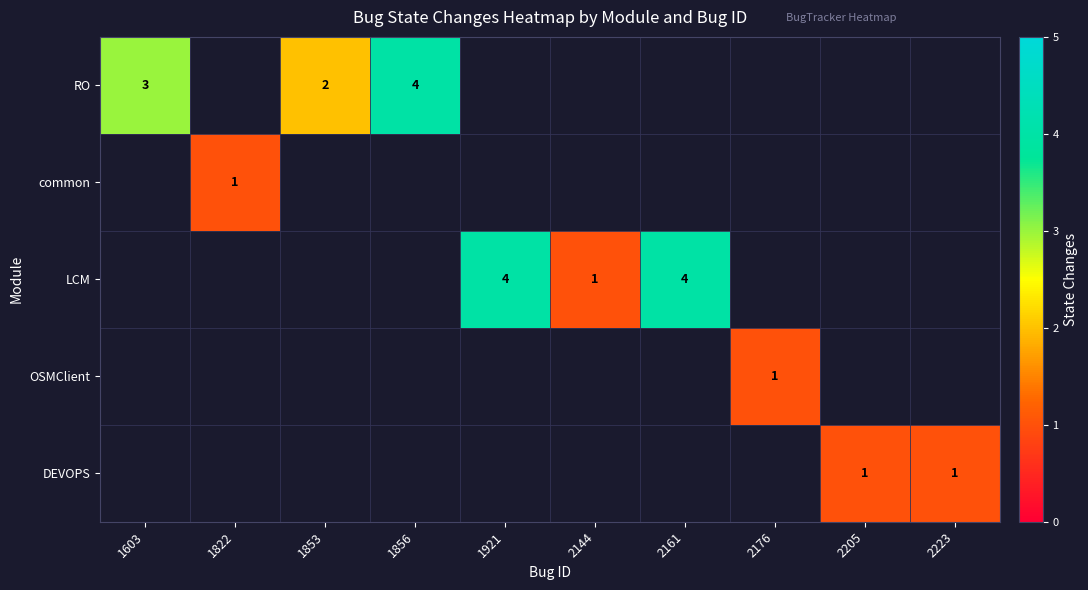

The DEVOPS series shows 1 at 2223. True or false?

True